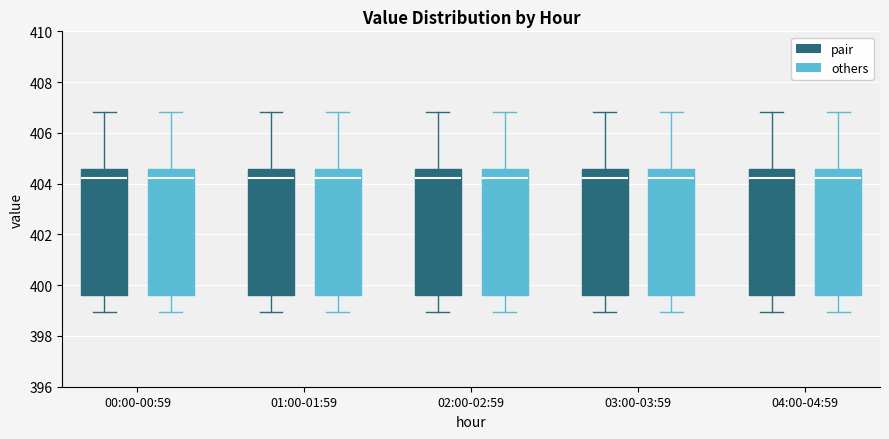

Reading left to right, transcribe this box plot: for each box, give where its median line is, the range the box spans, and where its two whiskers end, as read against the y-axis. The values are not printed on the chart, so give them approximately, as read against the axis.

00:00-00:59 (pair): median 404.2, box 399.6 to 404.6, whiskers 399.0 to 406.8
00:00-00:59 (others): median 404.2, box 399.6 to 404.6, whiskers 399.0 to 406.8
01:00-01:59 (pair): median 404.2, box 399.6 to 404.6, whiskers 399.0 to 406.8
01:00-01:59 (others): median 404.2, box 399.6 to 404.6, whiskers 399.0 to 406.8
02:00-02:59 (pair): median 404.2, box 399.6 to 404.6, whiskers 399.0 to 406.8
02:00-02:59 (others): median 404.2, box 399.6 to 404.6, whiskers 399.0 to 406.8
03:00-03:59 (pair): median 404.2, box 399.6 to 404.6, whiskers 399.0 to 406.8
03:00-03:59 (others): median 404.2, box 399.6 to 404.6, whiskers 399.0 to 406.8
04:00-04:59 (pair): median 404.2, box 399.6 to 404.6, whiskers 399.0 to 406.8
04:00-04:59 (others): median 404.2, box 399.6 to 404.6, whiskers 399.0 to 406.8